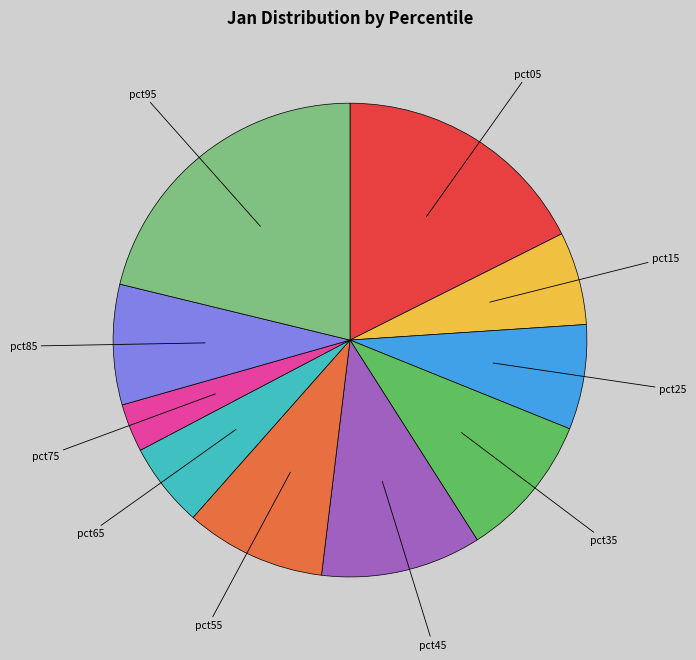

Is there any slice that represents more than half of the pie?

No